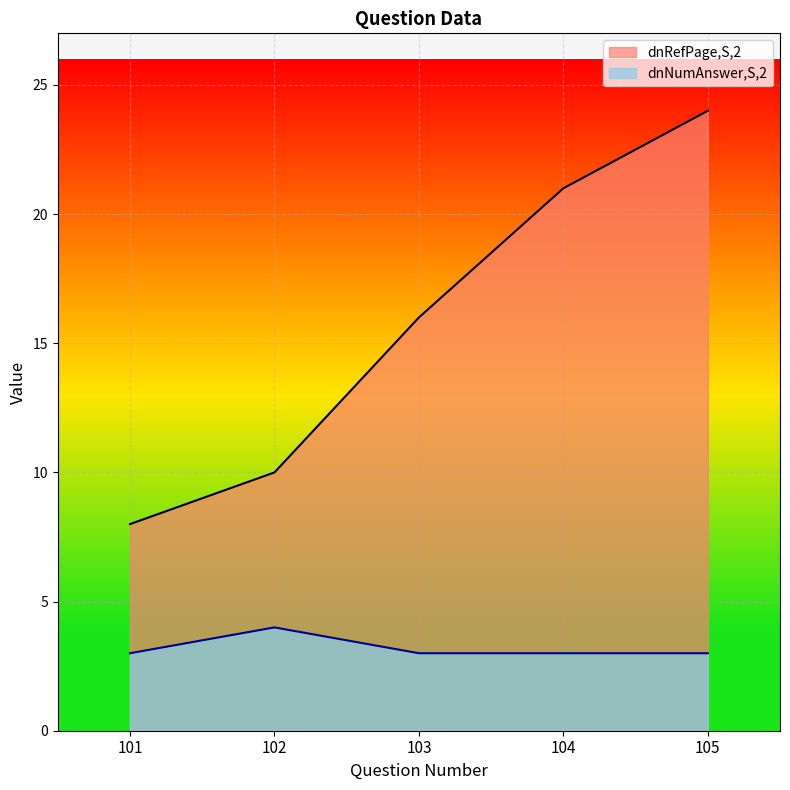

Which series has the largest total across all categories?

dnRefPage,S,2